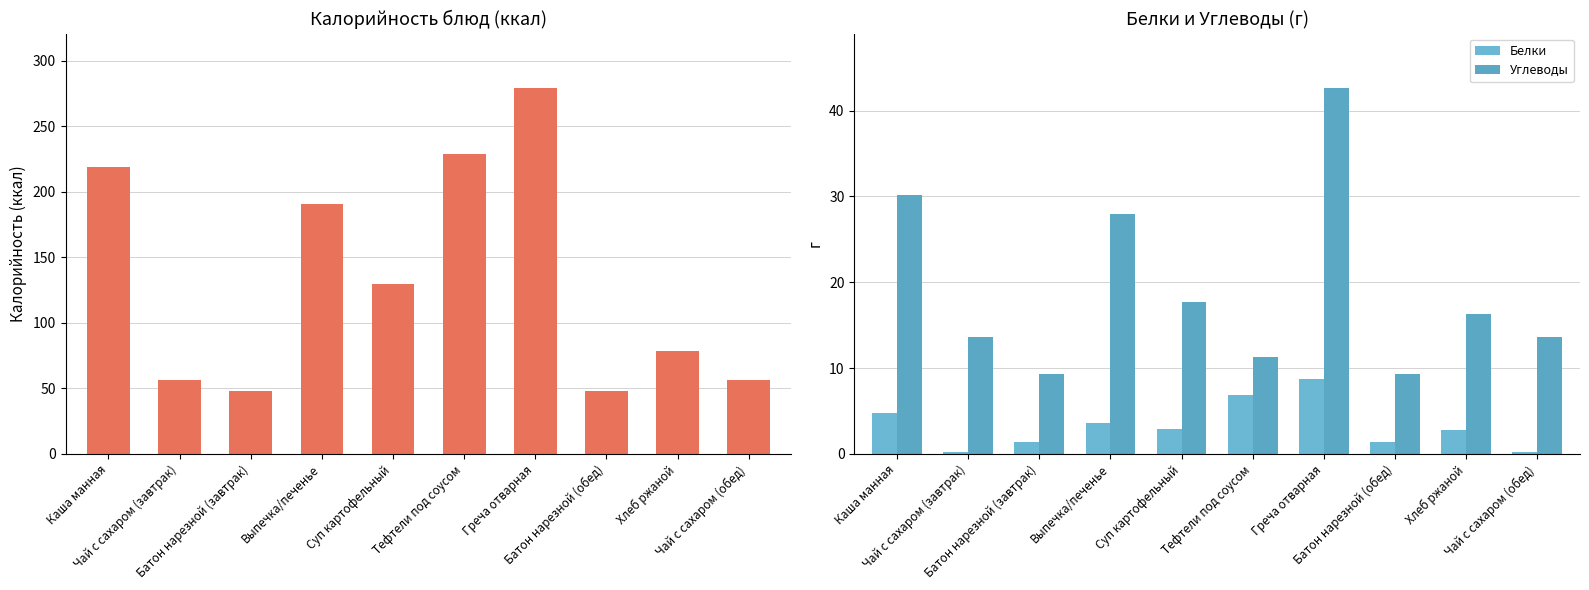

What is the label of the 2nd bar from the right?

Хлеб ржаной